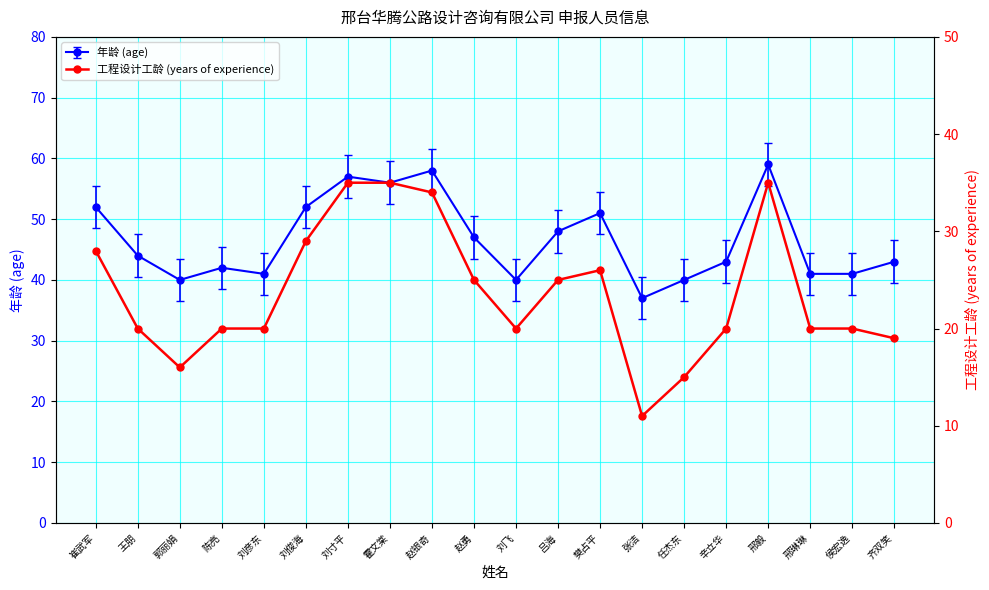

What value does the data have at 霍文棠, to the nearest 5?

35